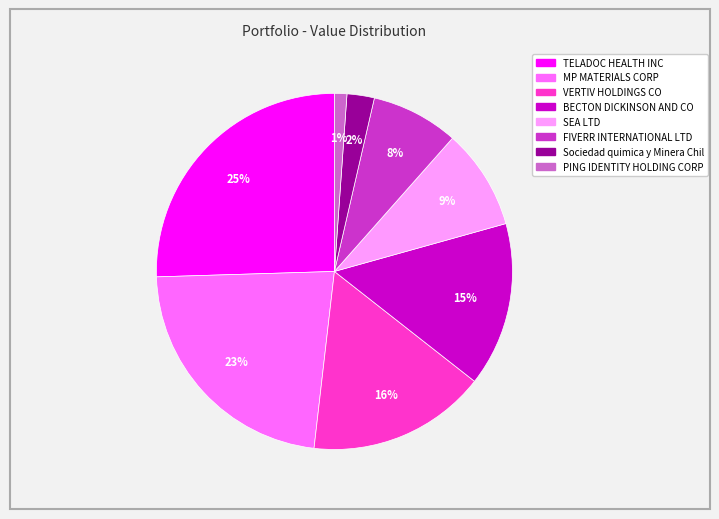

Which has a higher value, TELADOC HEALTH INC or PING IDENTITY HOLDING CORP?

TELADOC HEALTH INC